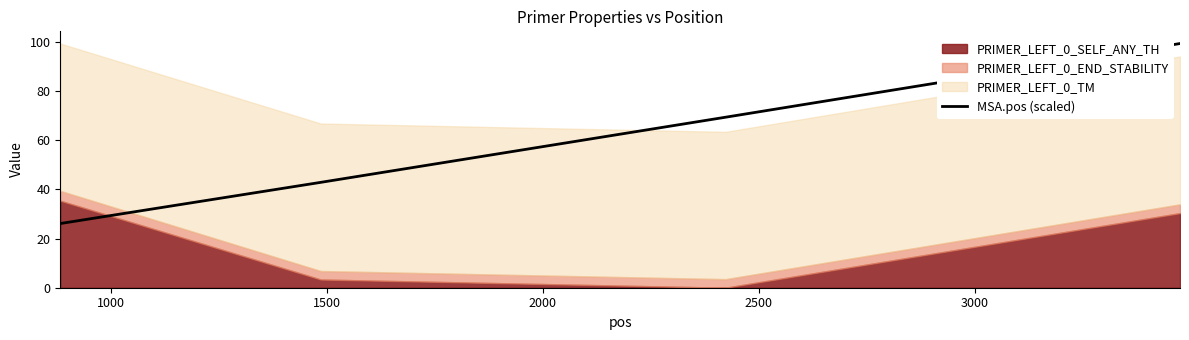

What is the average value?

59.5